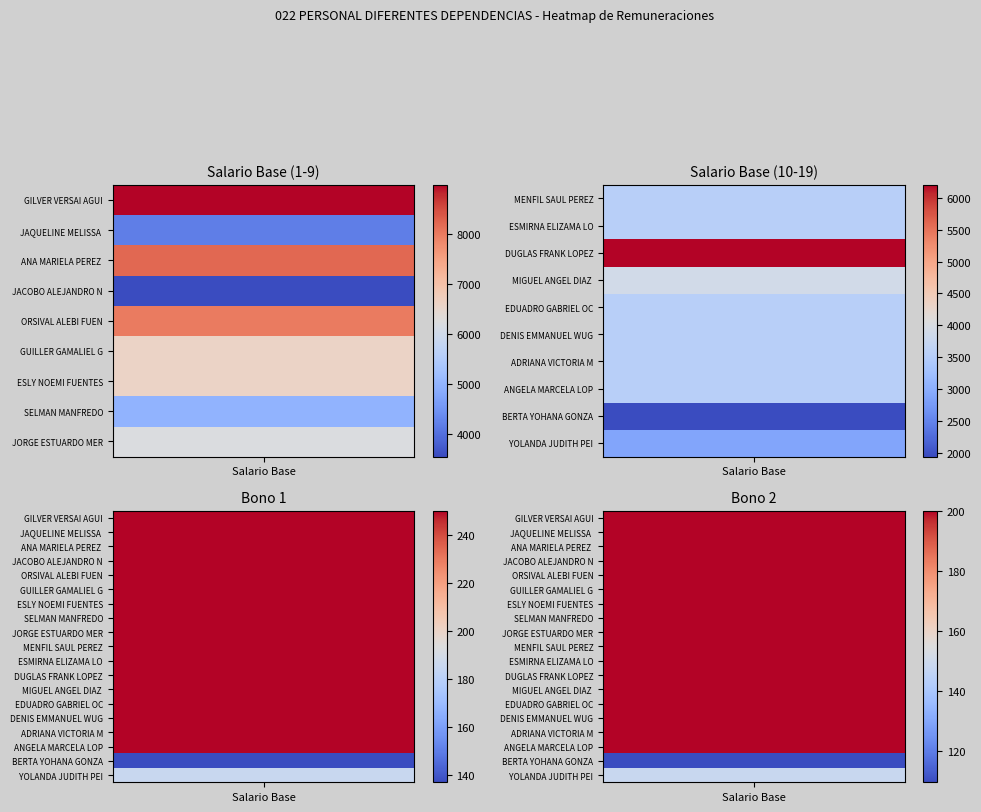

What is the sum of all JACOBO ALEJANDRO NAVARRO BONILLA values?

4001.0